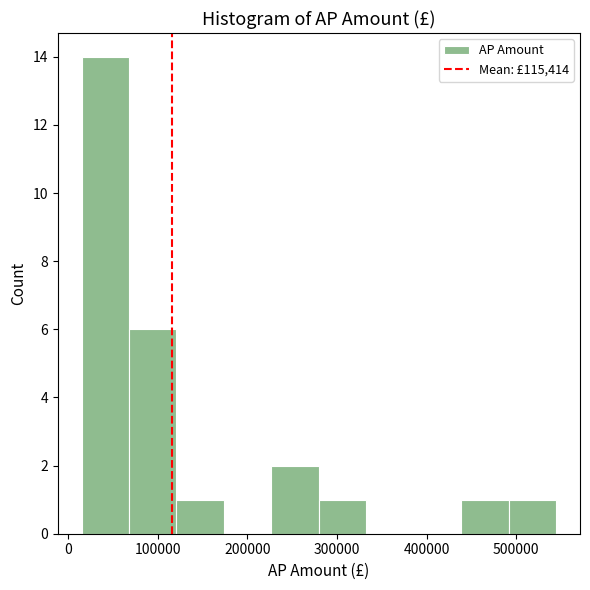

What is the height of the bar covering 280000 to 330000 on the x-axis? Neither the bar edges nor the heights are printed on the chart, so give them approximately, as read against the axes.

1